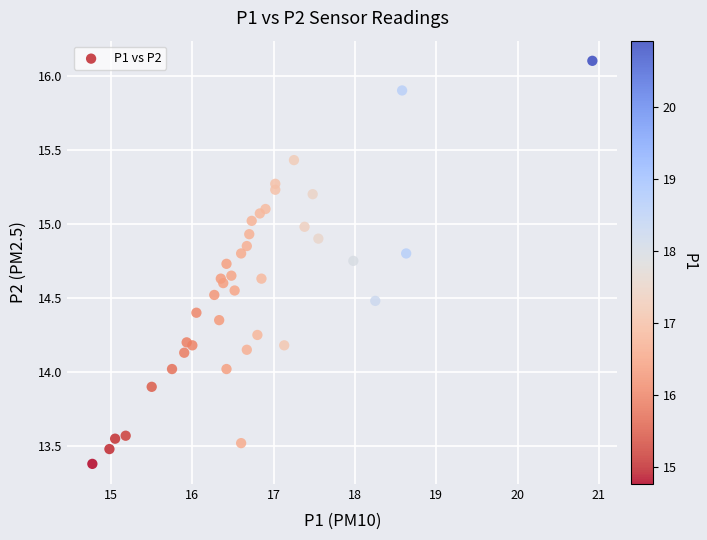

What is the range of X values (max minus min)?

6.2